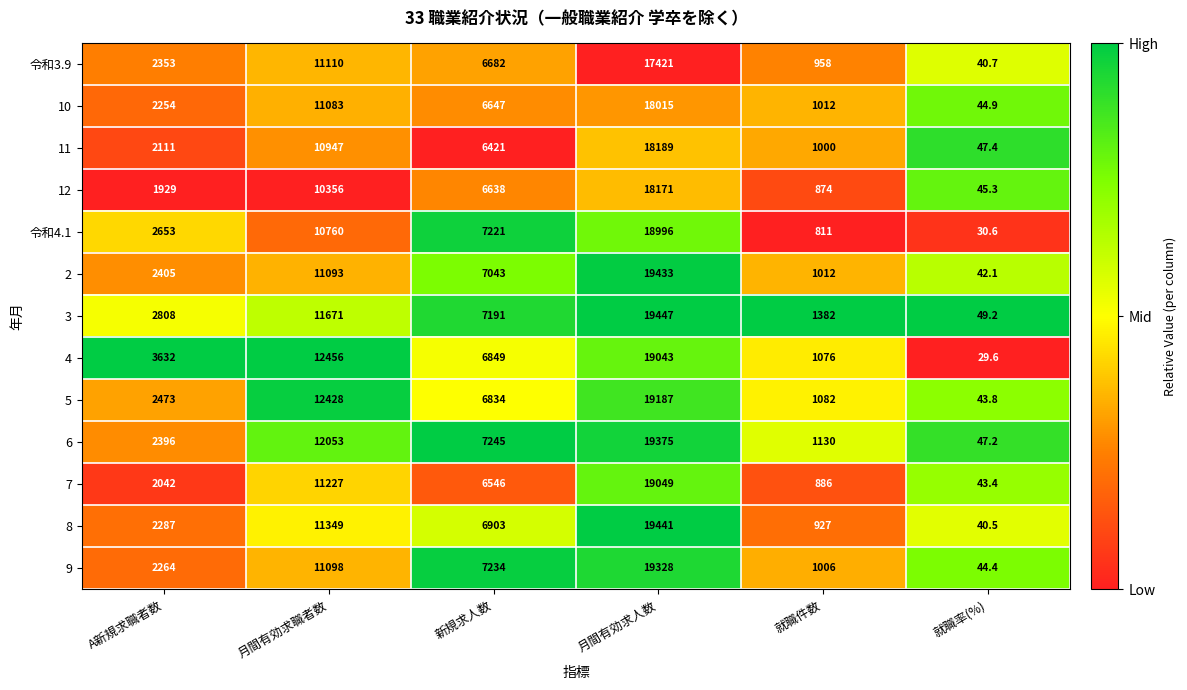

What is the difference between the second highest and second lowest values in the 9 series?

10092.0